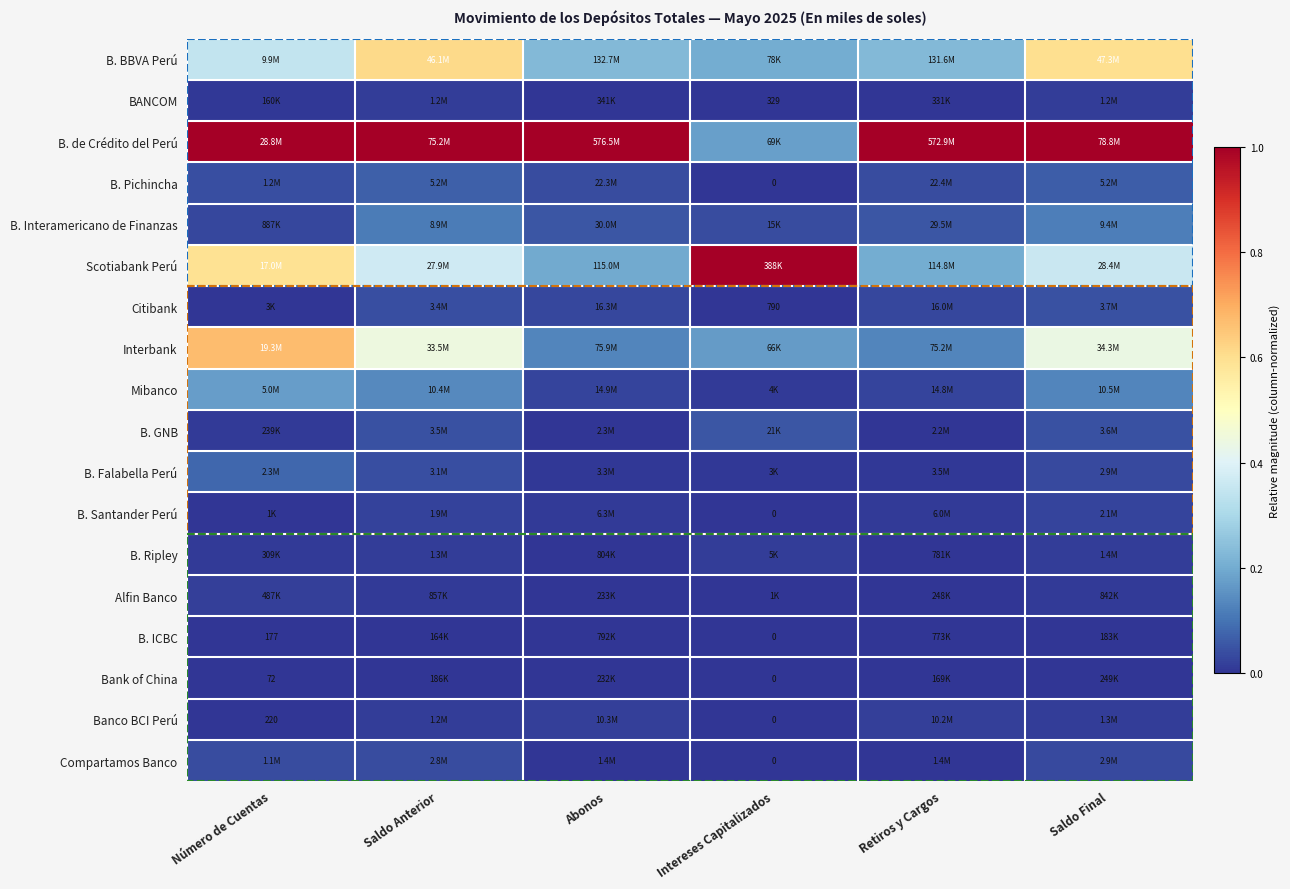

At Retiros y Cargos, list the series in order from smallest to largest.

Bank of China, Alfin Banco, BANCOM, B. ICBC, B. Ripley, Compartamos Banco, B. GNB, B. Falabella Perú, B. Santander Perú, Banco BCI Perú, Mibanco, Citibank, B. Pichincha, B. Interamericano de Finanzas, Interbank, Scotiabank Perú, B. BBVA Perú, B. de Crédito del Perú